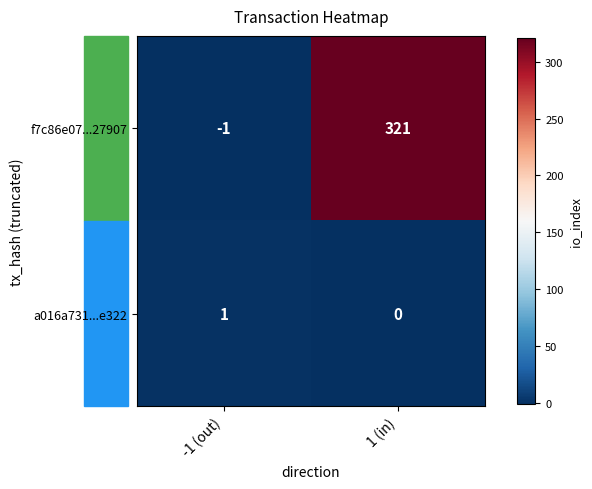

At which label is f7c86e07...27907 closest to 160?

-1 (out)